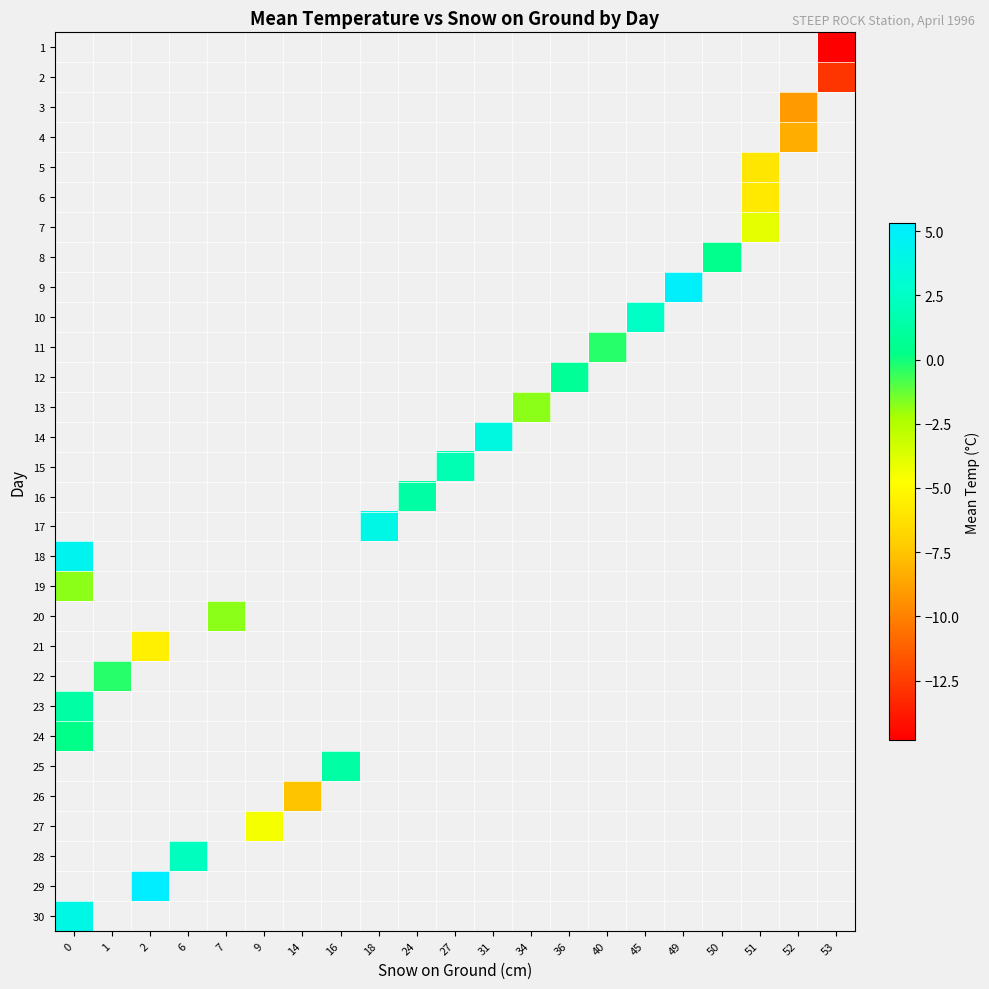

How many positive values does the row_14 series have?

1